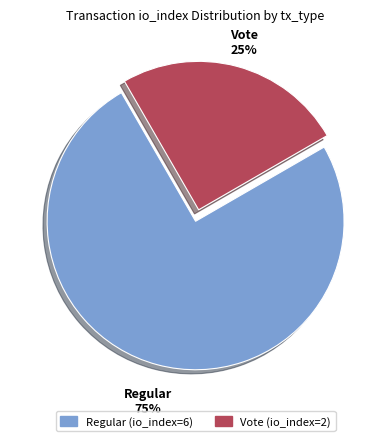

Is it true that Vote (io_index=2) is 25% of the pie?

True